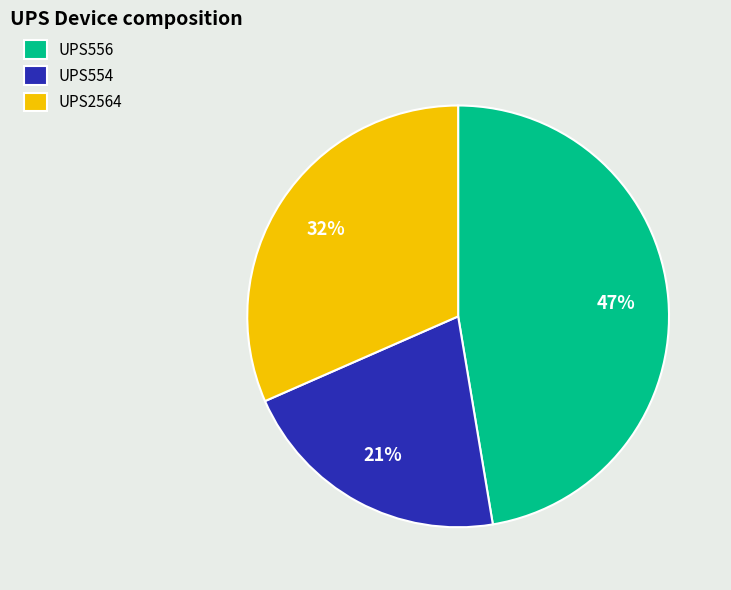

Do UPS2564 and UPS556 together represent more than half of the pie?

Yes